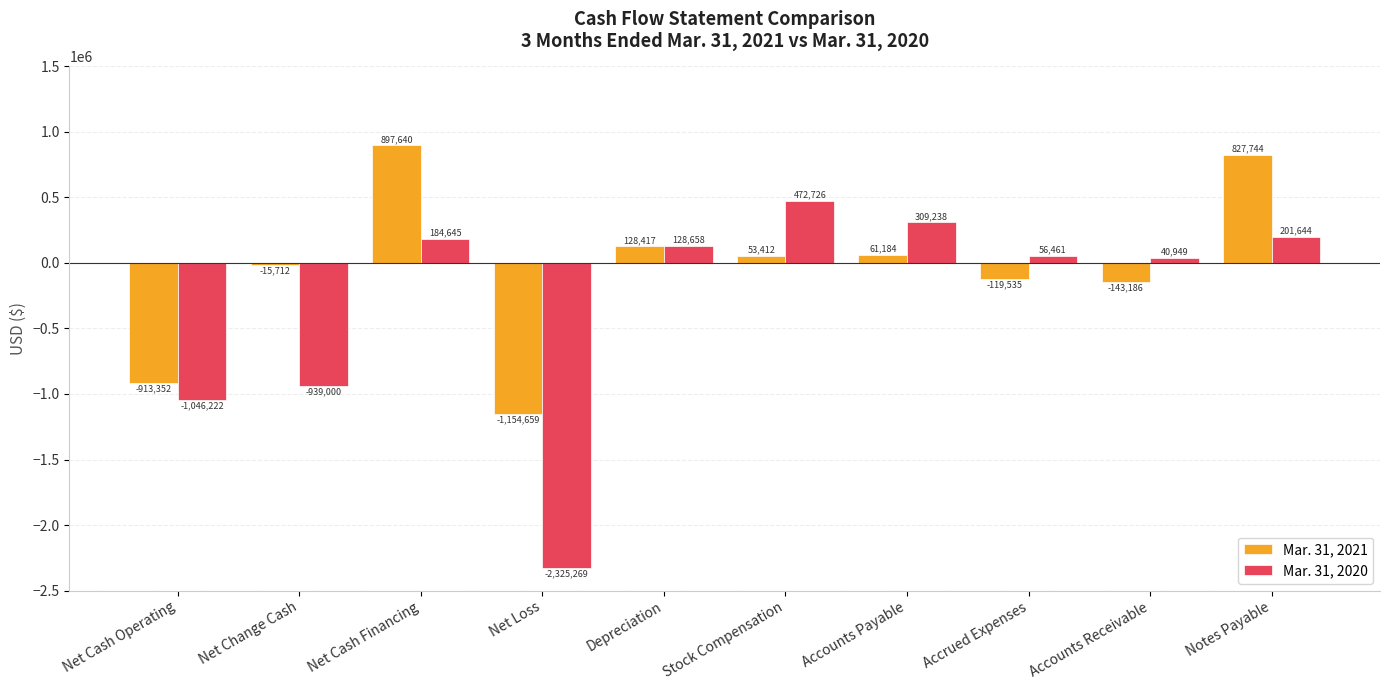

How many values in Mar. 31, 2021 are above zero?

5